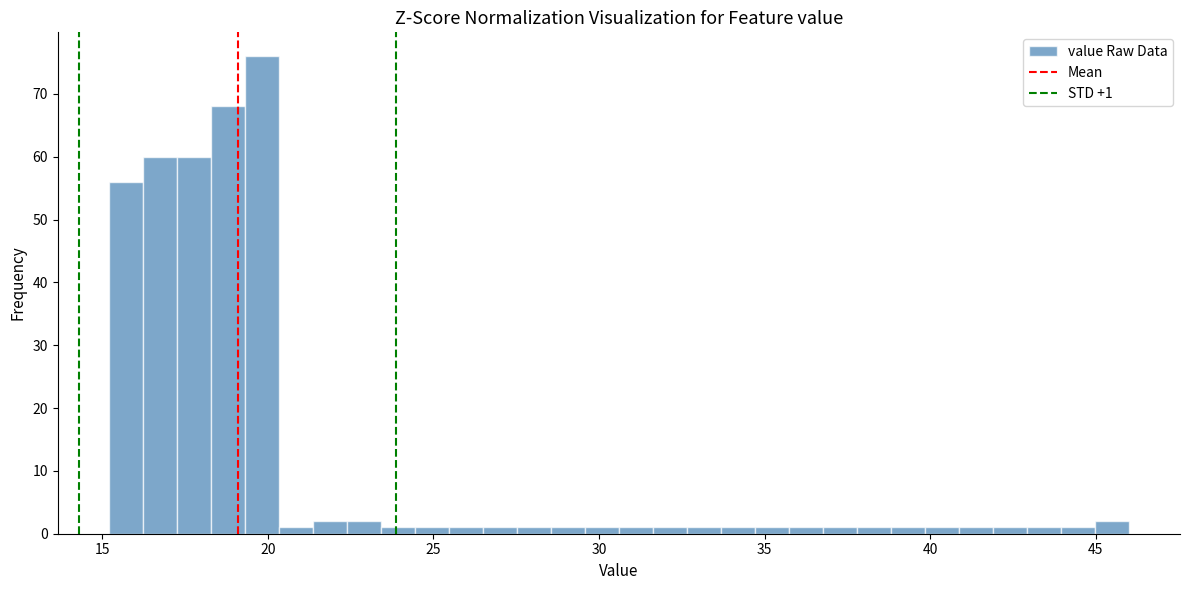

Read against the x-axis, roughly where is the centre of the tallest bar?

20.0